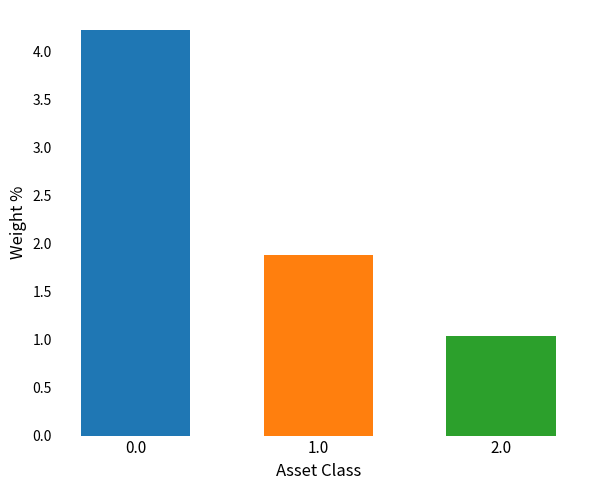

What is the difference between the highest and lowest values at 1.0?

3.2